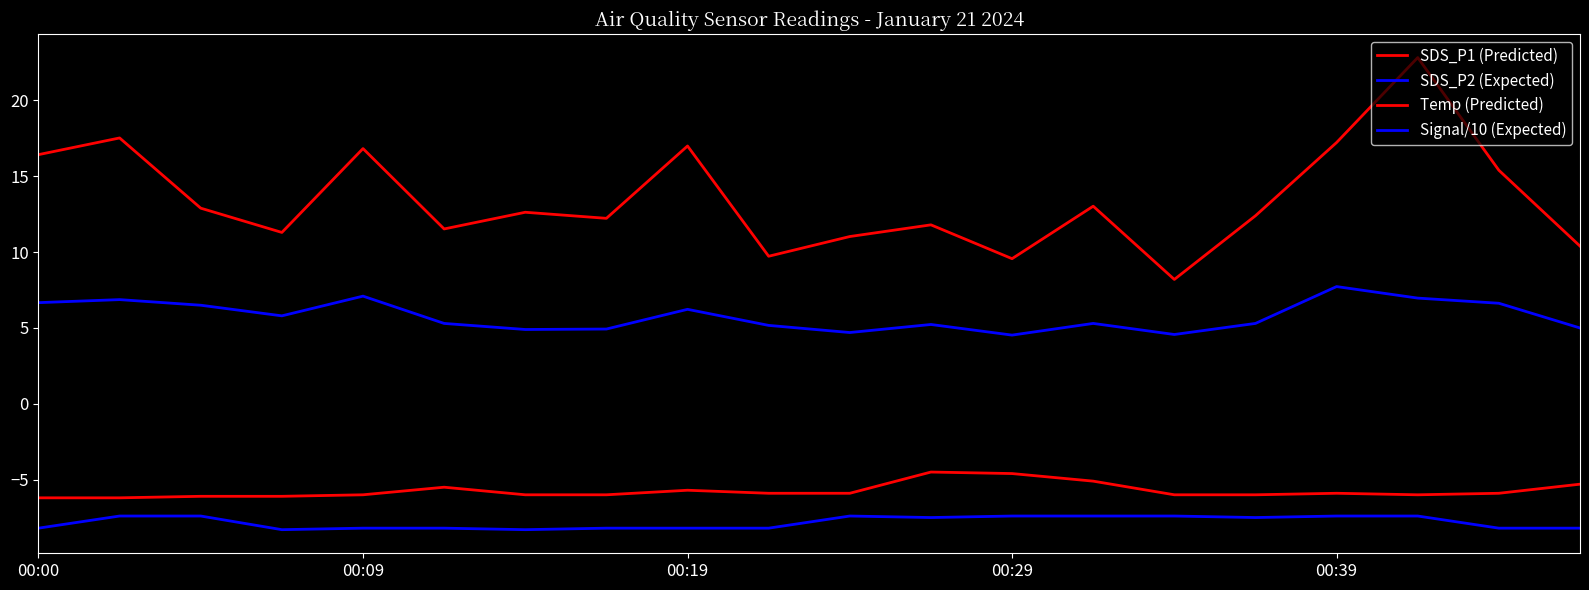

What is the greatest value displayed?

22.8